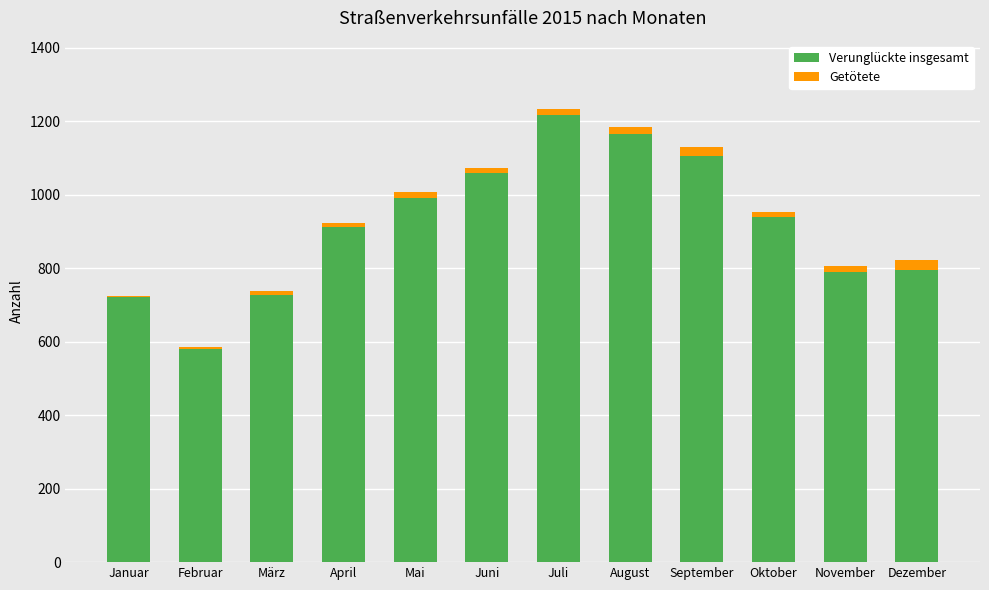

The Verunglückte insgesamt series shows 728 at März. True or false?

True